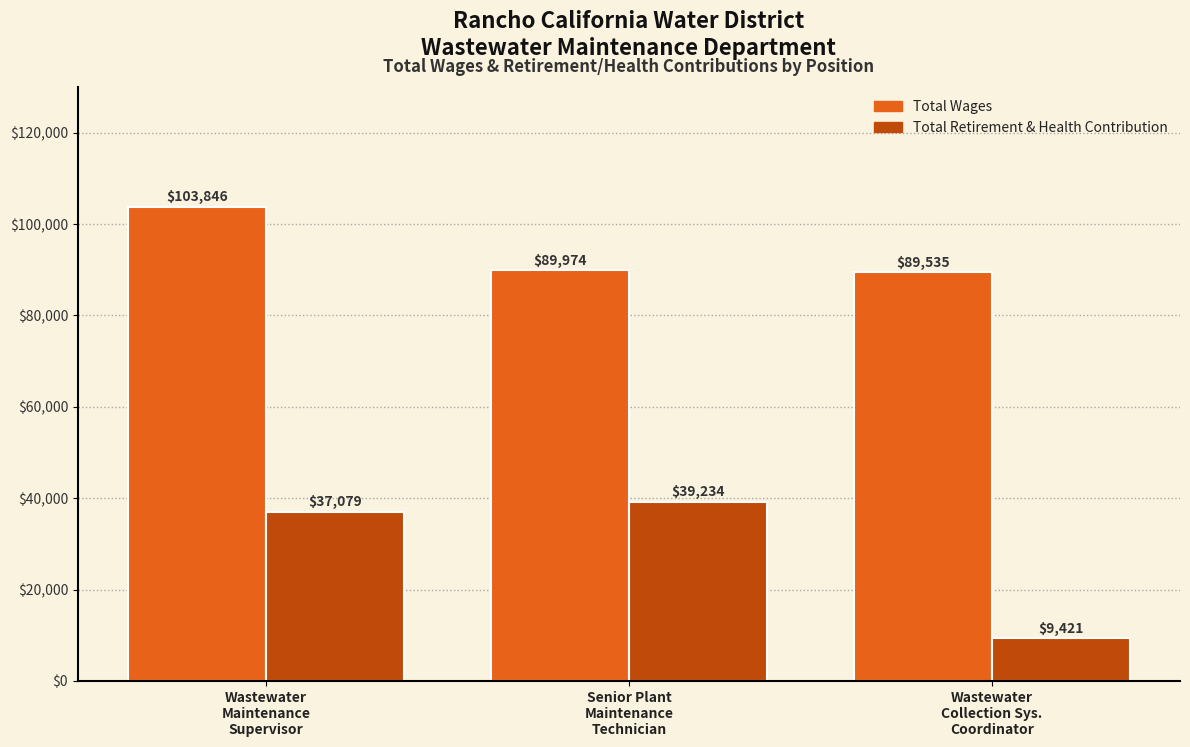

List the series in order of their peak value, lowest first.

Total Retirement & Health Contribution, Total Wages